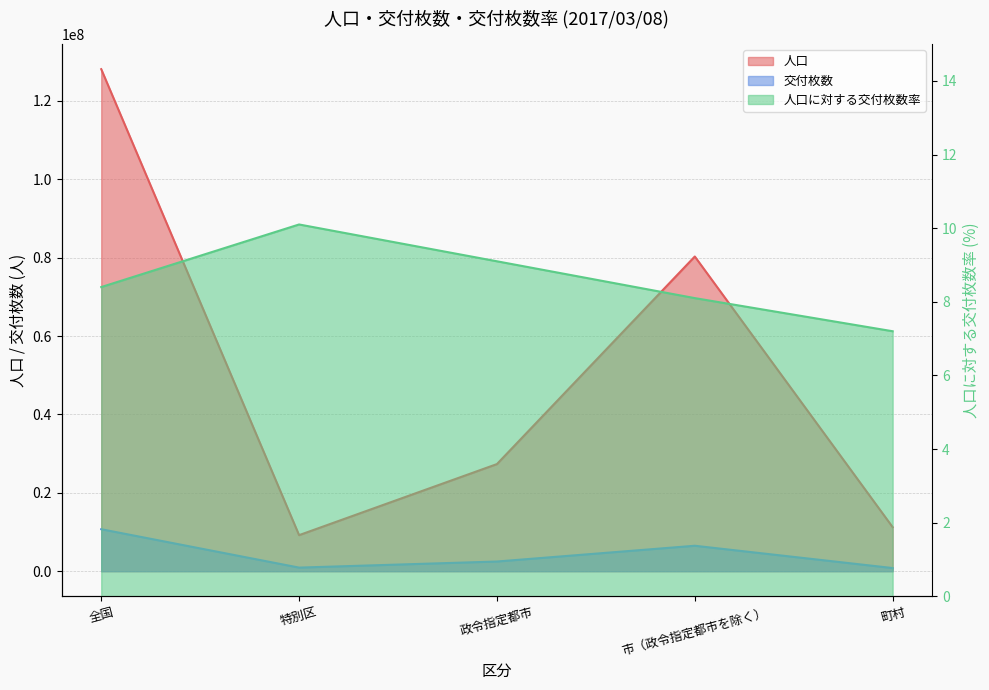

Reading right to left, extract all data points from this chart.

人口: 町村=11244654.0	市（政令指定都市を除く）=80281895.0	政令指定都市=27333950.0	特別区=9205712.0	全国=128066211.0
交付枚数: 町村=813154.0	市（政令指定都市を除く）=6499599.0	政令指定都市=2478623.0	特別区=926543.0	全国=10717919.0
人口に対する交付枚数率: 町村=7.2	市（政令指定都市を除く）=8.1	政令指定都市=9.1	特別区=10.1	全国=8.4